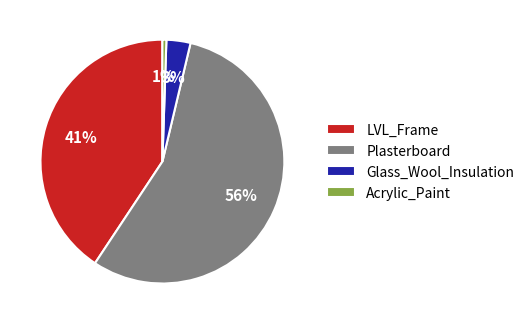

What percentage is the Acrylic_Paint slice, to the nearest percent?

1%